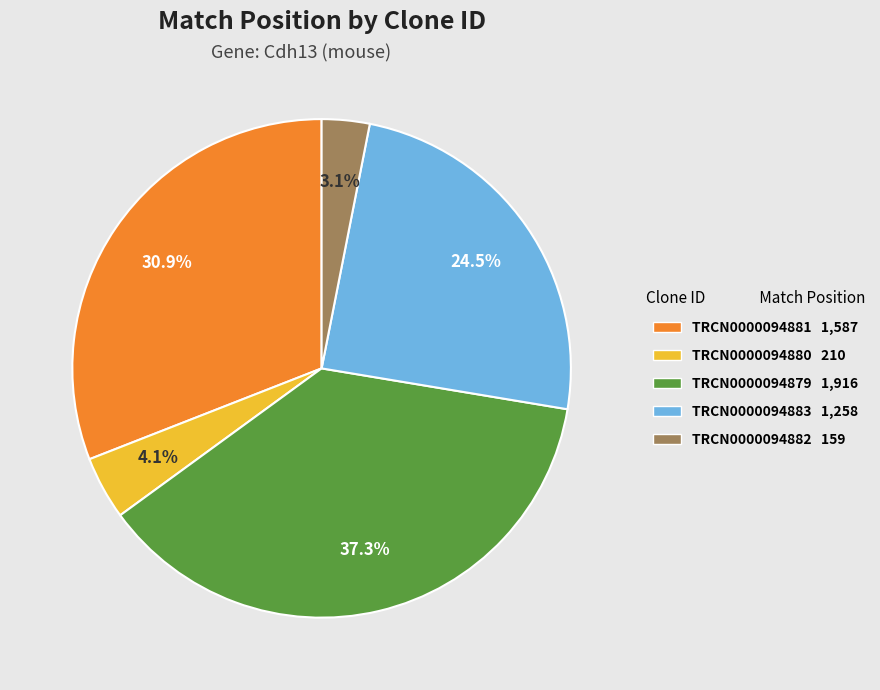

Which category has the smallest portion of the pie?

TRCN0000094882